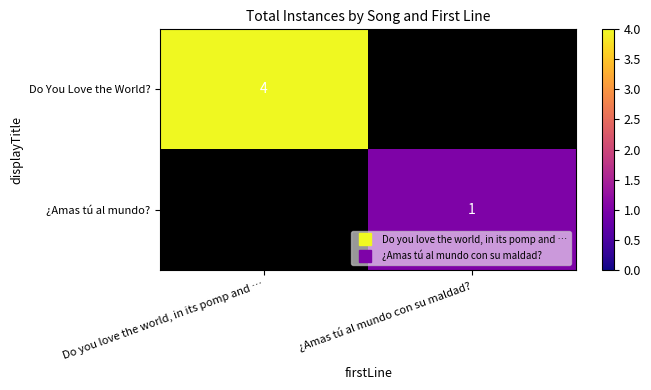

True or false: ¿Amas tú al mundo? has a value of 2 at ¿Amas tú al mundo con su maldad?.

False